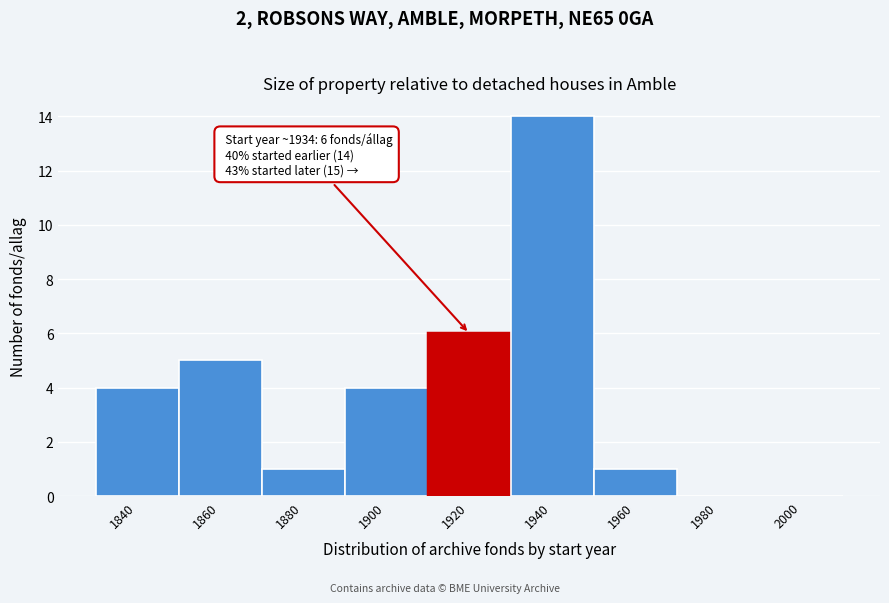

Reading right to left, what are all the values shown in this chart?

2000=0	1980=0	1960=1	1940=14	1920=6	1900=4	1880=1	1860=5	1840=4